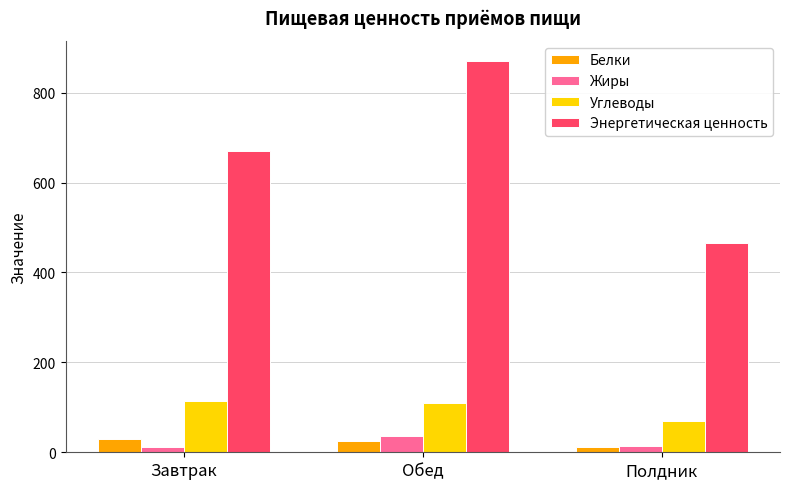

Which series has the largest total across all categories?

Энергетическая ценность